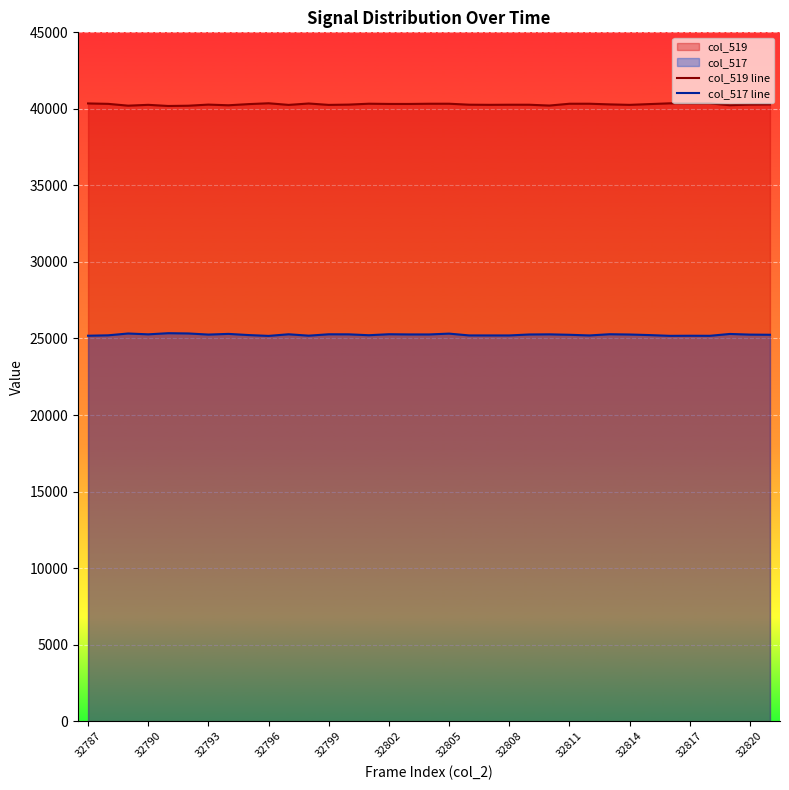

The value of col_519 line at 32802 is 20391. True or false?

False